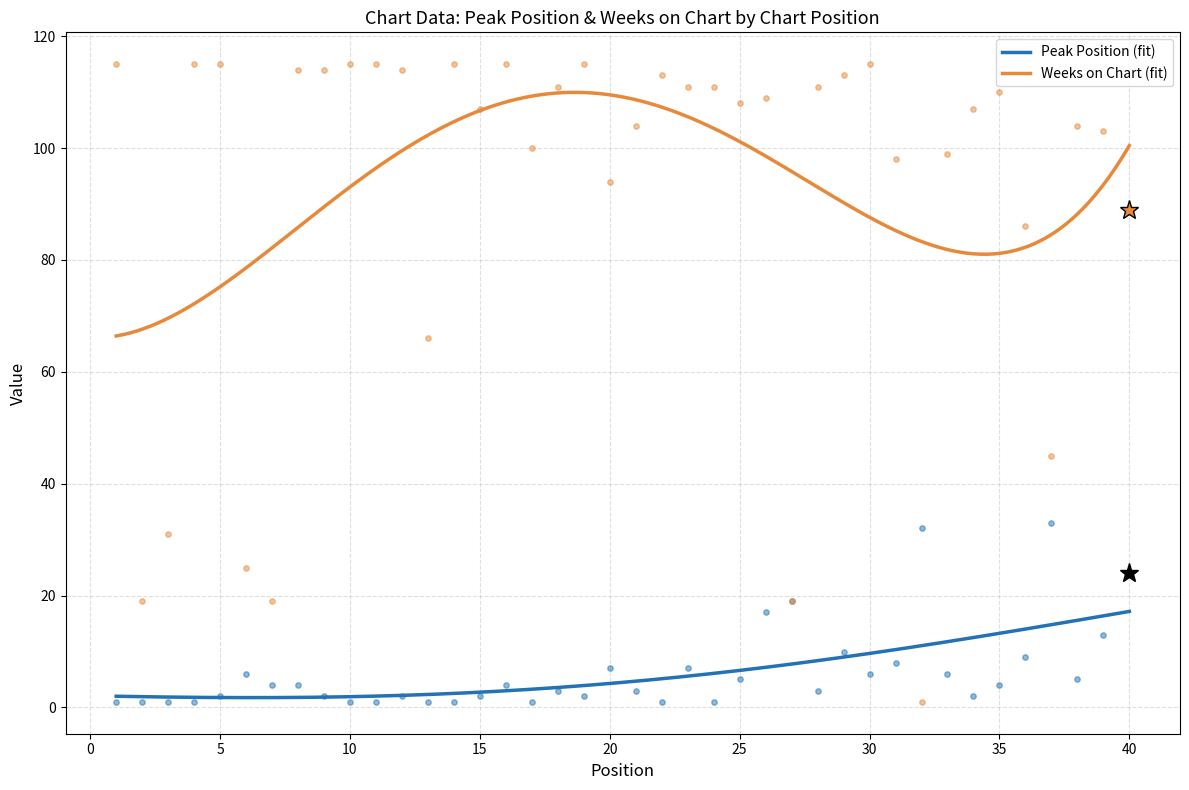

Which series has the largest total across all categories?

Weeks on Chart